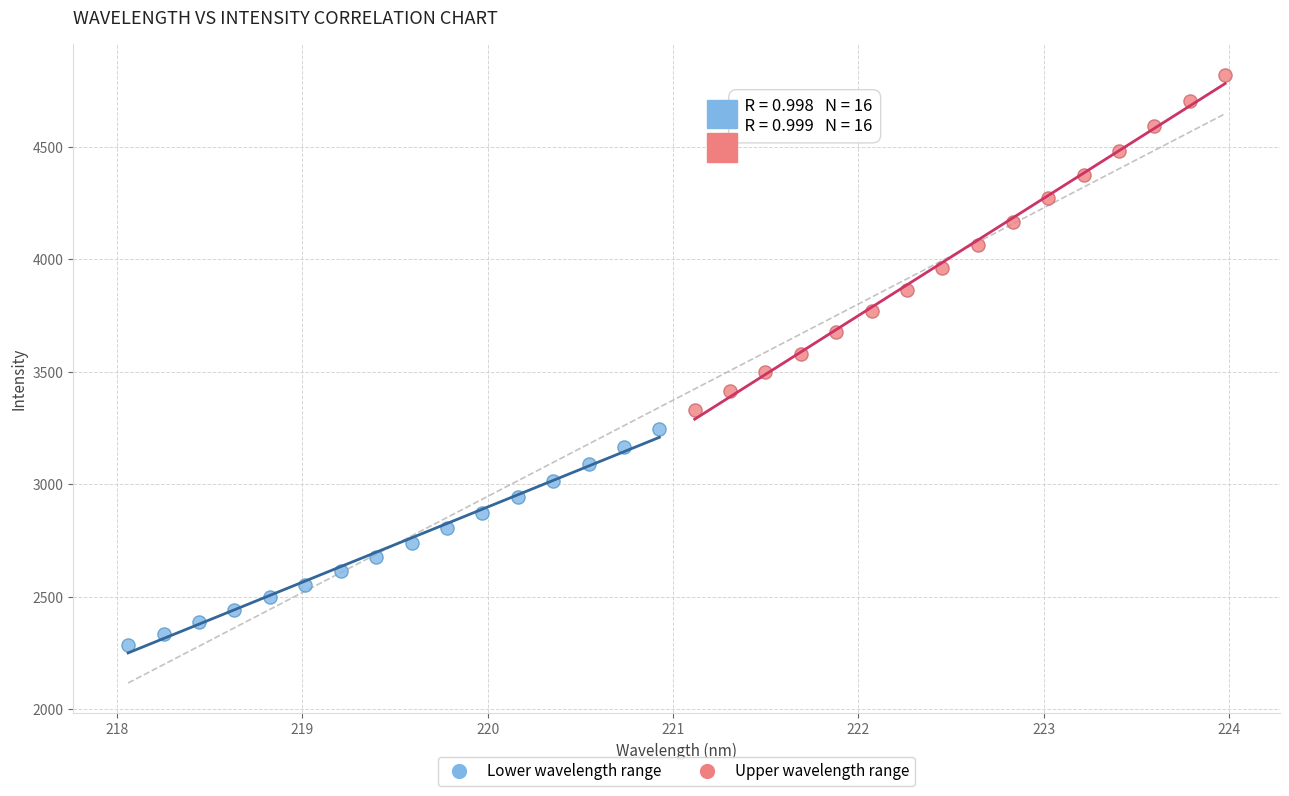

Which series reaches the maximum Y coordinate?

Upper wavelength range